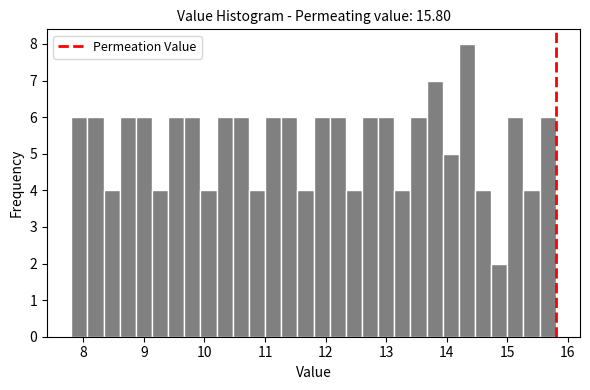

Read against the x-axis, roughly where is the centre of the tallest bar?

14.3